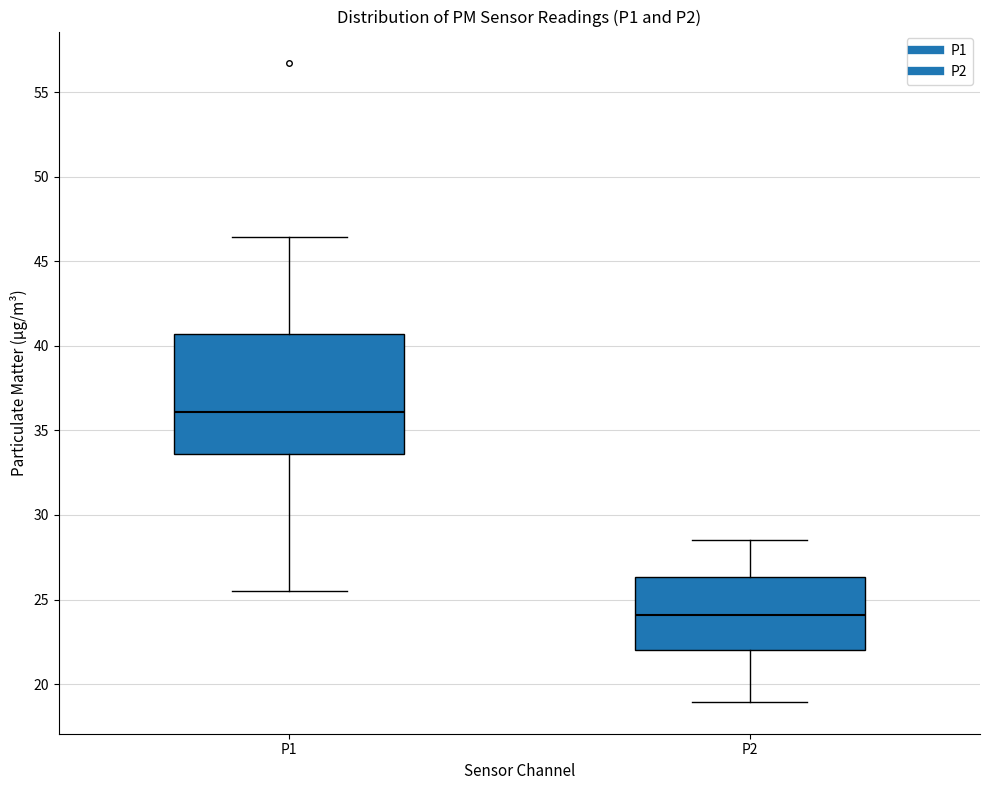

Comparing the boxes themselves (not the whiskers), which one is the tallest?

P1